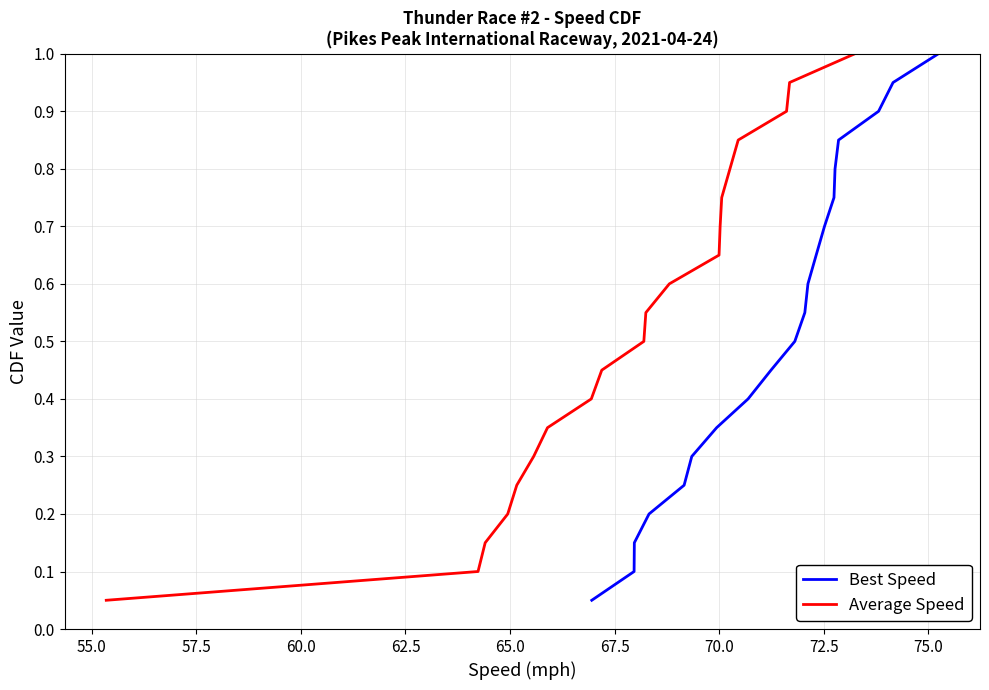

Is this an area chart (filled region under the line)?

No